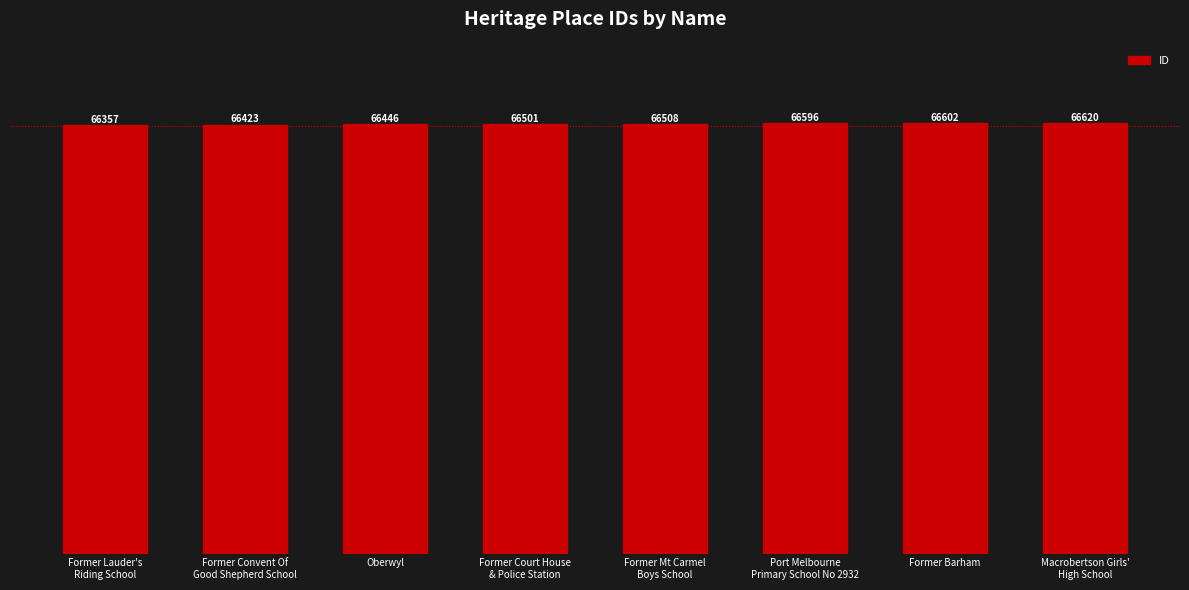

Reading right to left, extract all data points from this chart.

Macrobertson Girls'
High School=66620	Former Barham=66602	Port Melbourne
Primary School No 2932=66596	Former Mt Carmel
Boys School=66508	Former Court House
& Police Station=66501	Oberwyl=66446	Former Convent Of
Good Shepherd School=66423	Former Lauder's
Riding School=66357